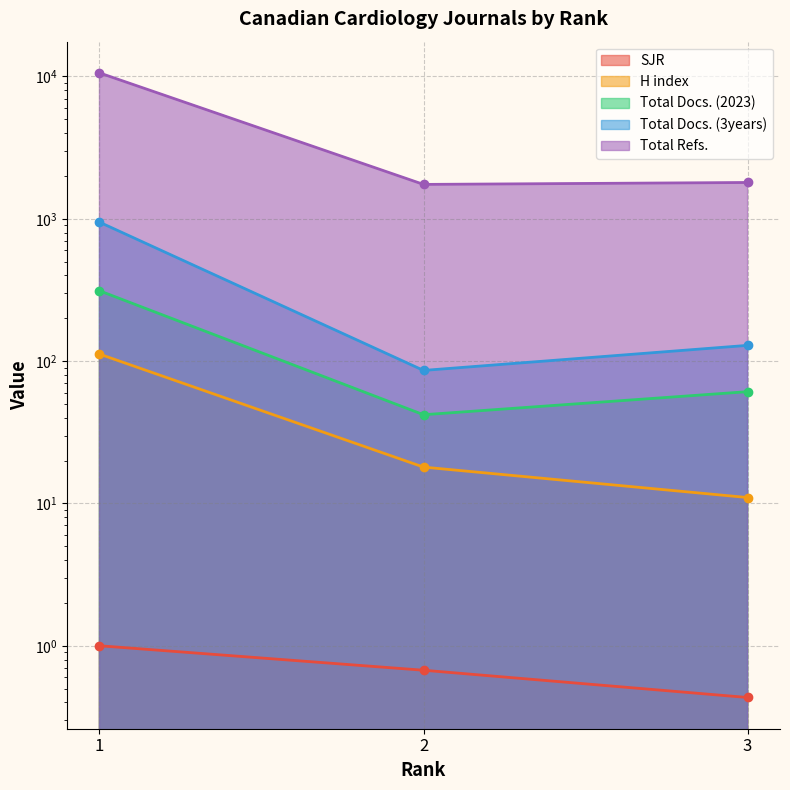

The value of Total Docs. (2023) at 1 is 312.0. True or false?

True